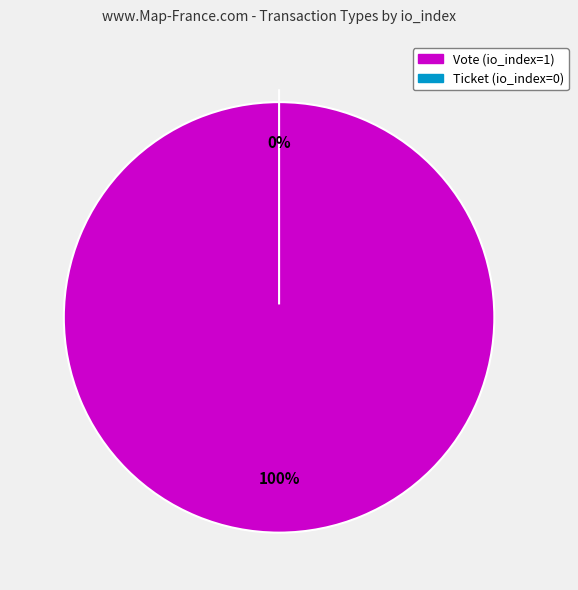

Rank the categories by value from highest to lowest.

Vote, Ticket